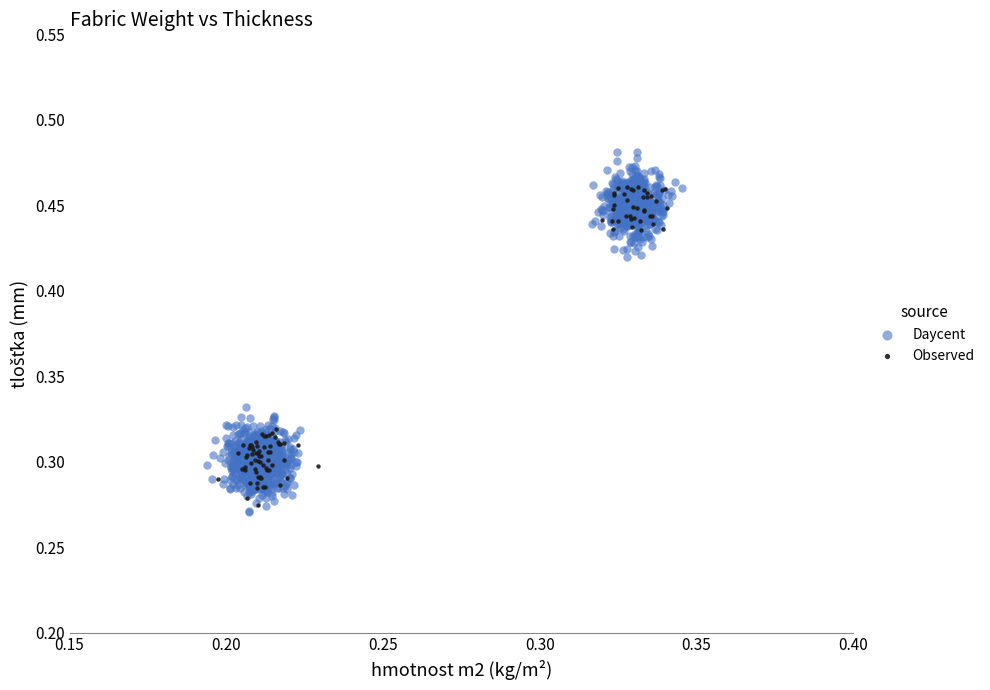

Which series has the largest Y range (max minus min)?

Daycent